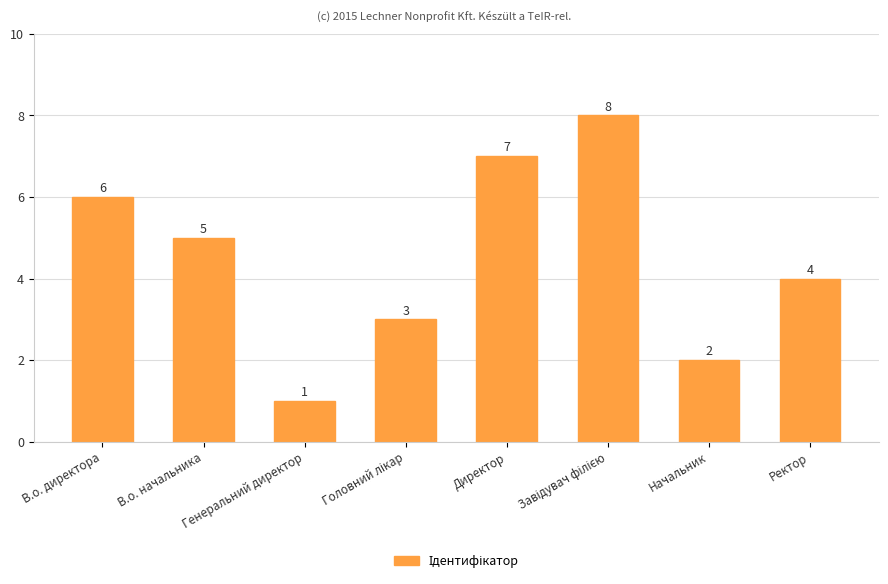

Is it true that the value at Ректор is 6?

False